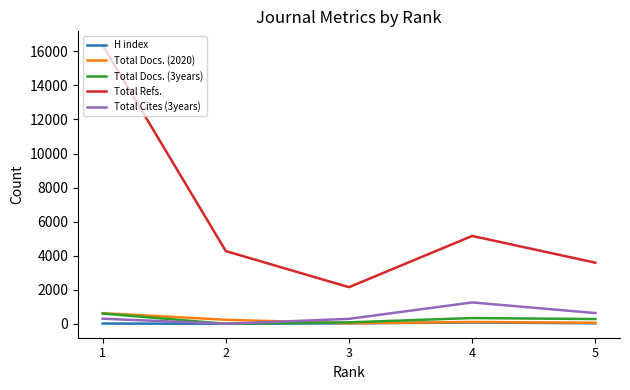

True or false: Total Docs. (3years) has more than 2 interior local peaks.

False